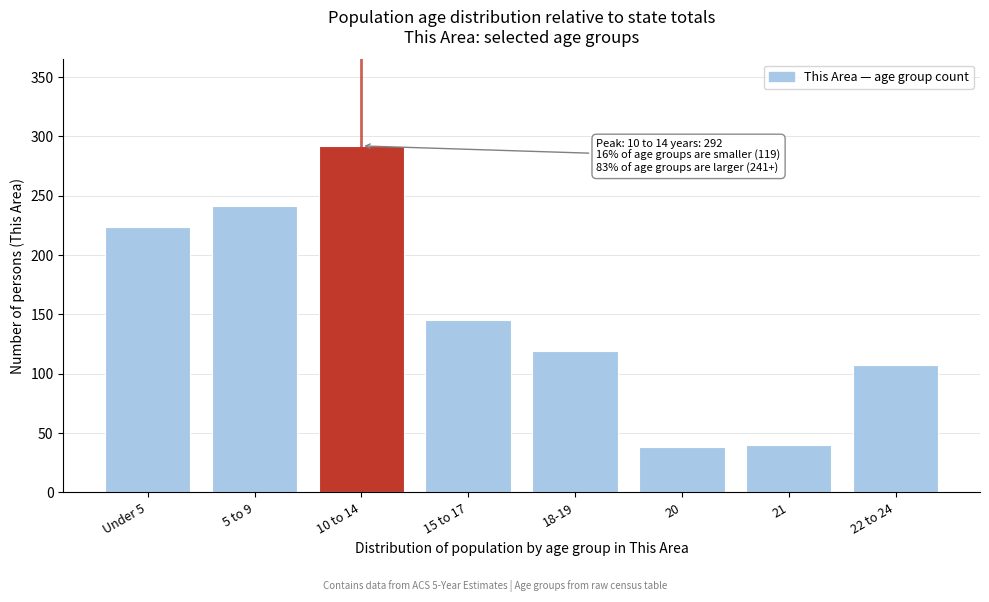

Reading left to right, transcribe all the data shown in this chart.

Under 5=224	5 to 9=241	10 to 14=292	15 to 17=145	18-19=119	20=38	21=40	22 to 24=107